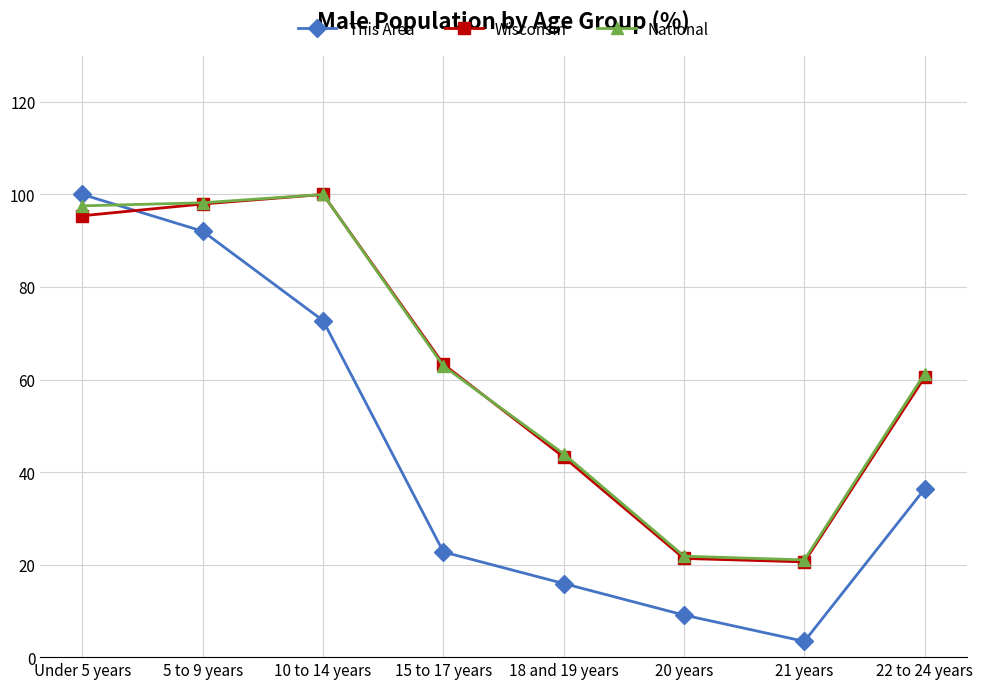

The value of This Area at 5 to 9 years is 92.0. True or false?

True